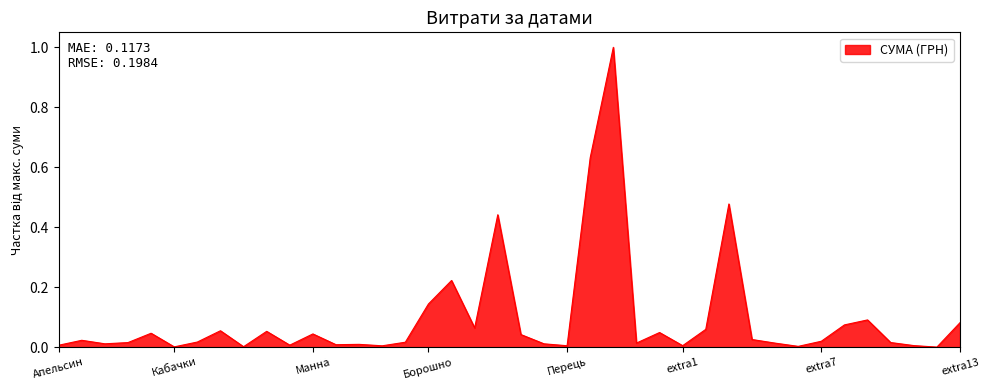

What is the maximum value shown in the chart?

1.0